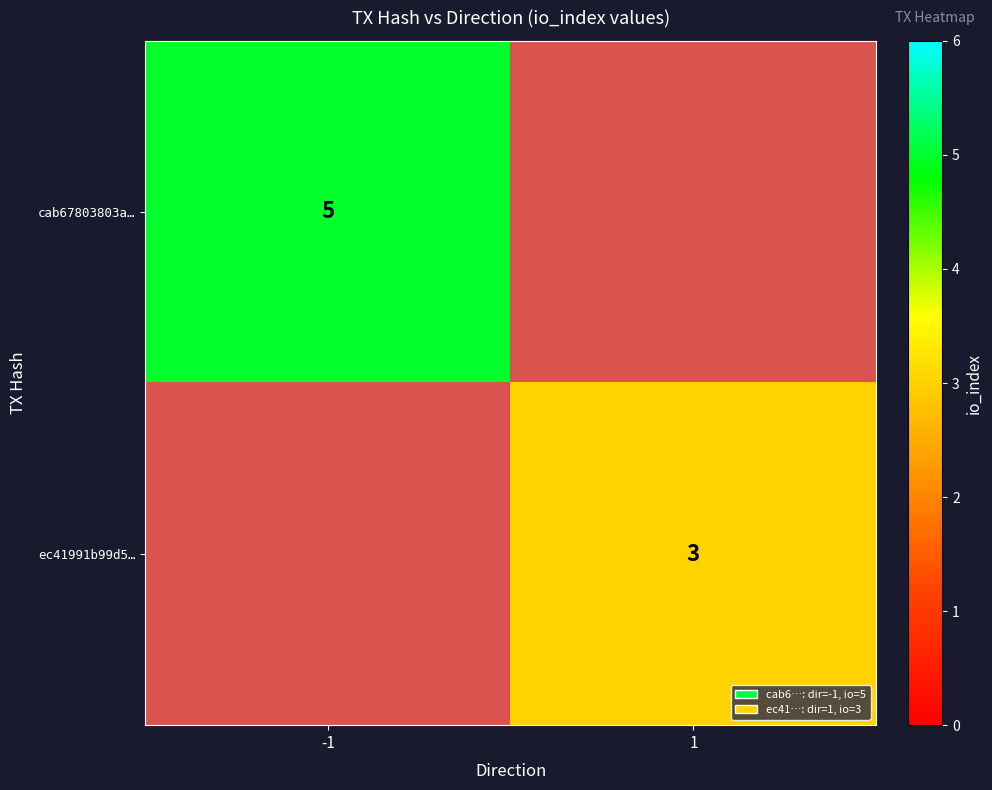

True or false: ec41991b99d5… has a value of 3 at 1.

True